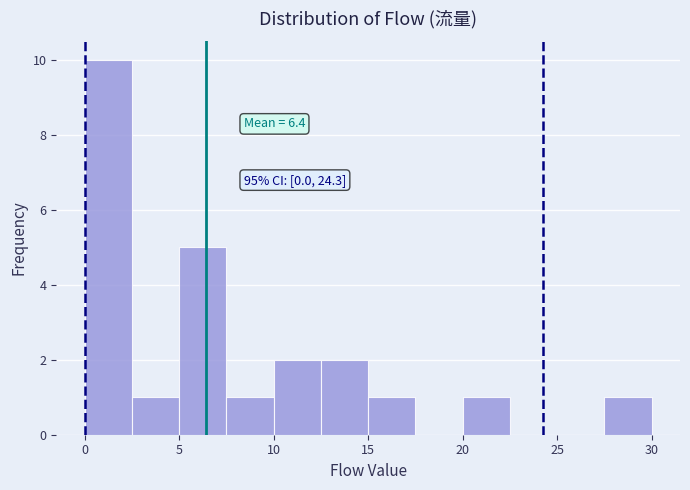

Over which range of the x-axis is the bar tallest?

0.0 to 2.5